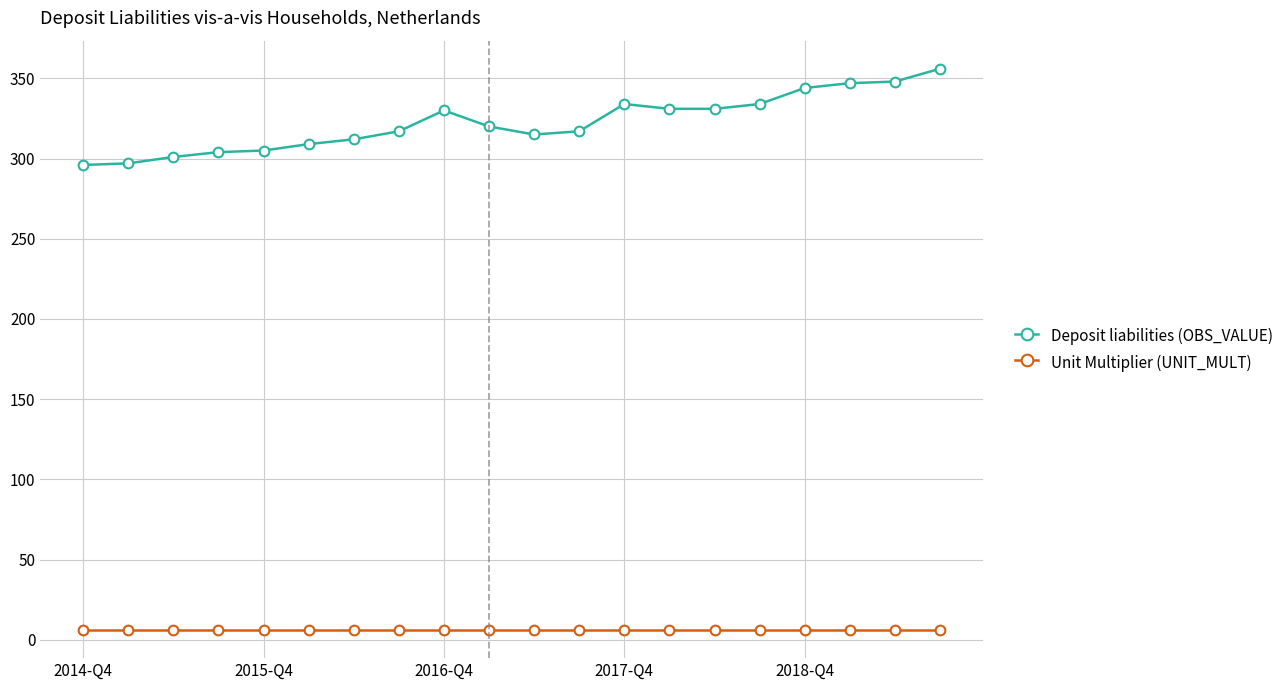

What is the average value of the Deposit liabilities (OBS_VALUE) series?

322